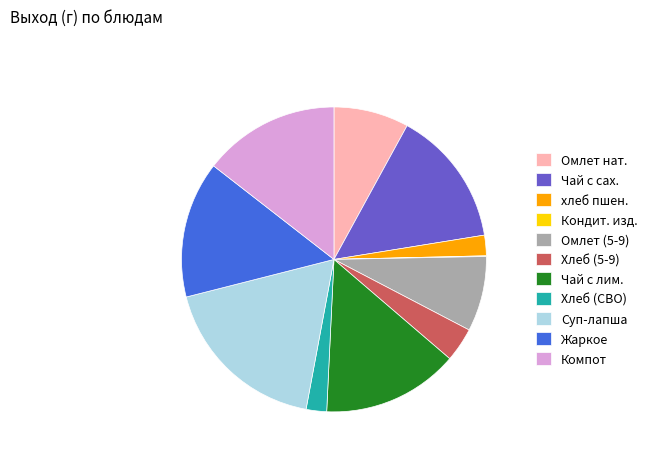

Combined, do Компот and Хлеб (5-9) account for over 50%?

No